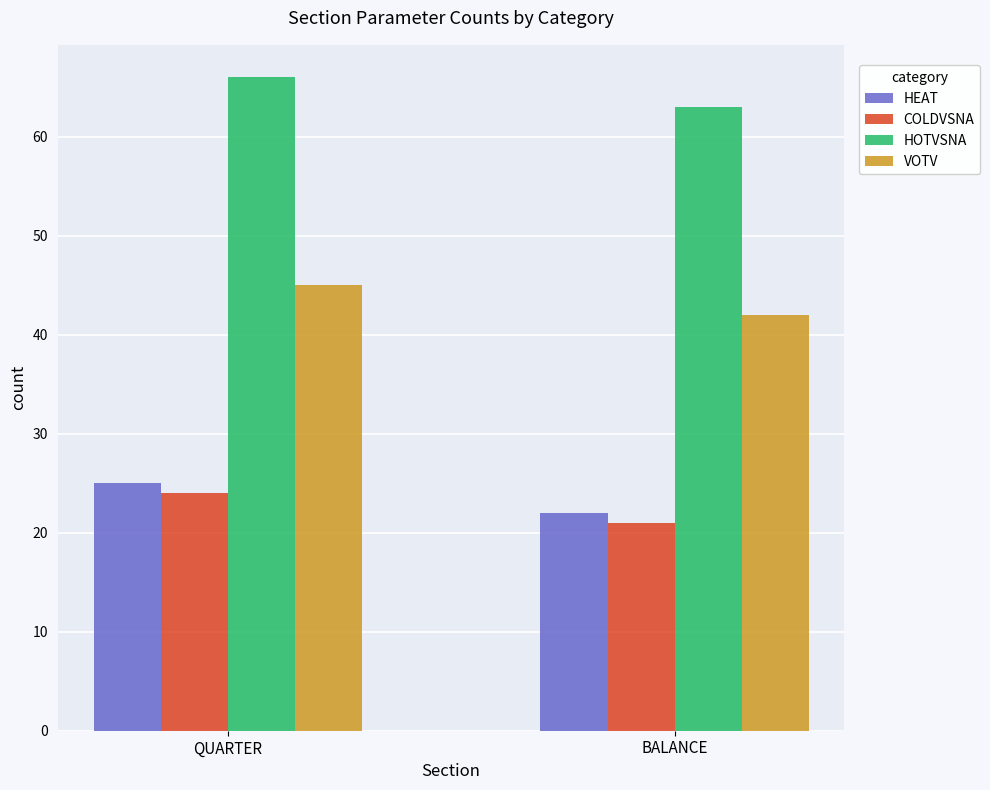

Reading right to left, what are all the values shown in this chart?

HEAT: BALANCE=22	QUARTER=25
COLDVSNA: BALANCE=21	QUARTER=24
HOTVSNA: BALANCE=63	QUARTER=66
VOTV: BALANCE=42	QUARTER=45